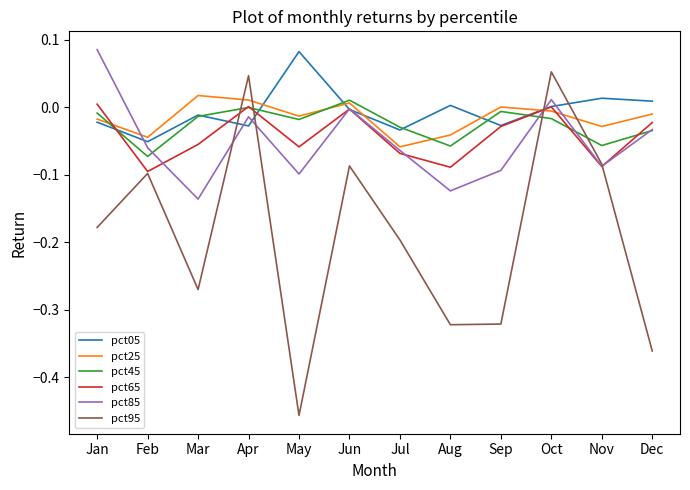

Is it true that pct05 equals 0.0 at Nov?

True